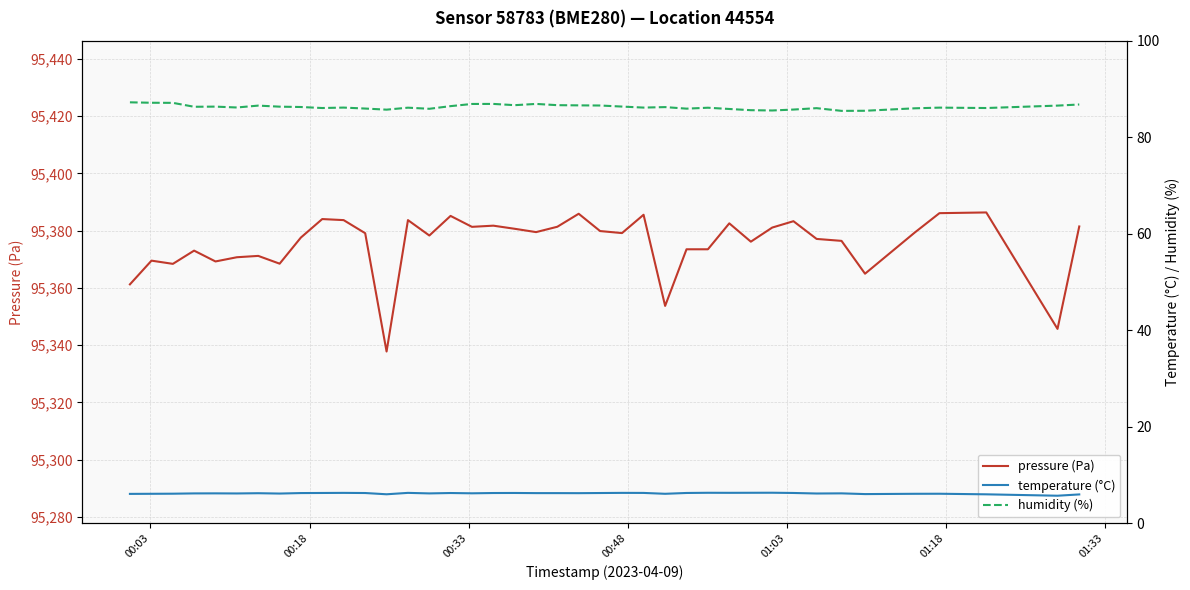

What is the highest value of the pressure (Pa) series?

95386.3